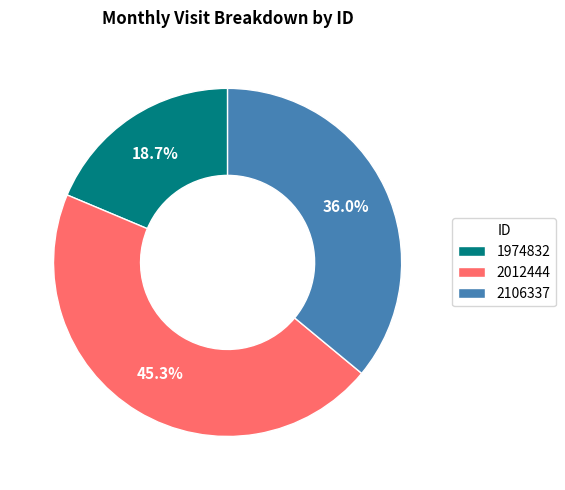

To the nearest percent, what percentage of the pie is 2106337?

36%